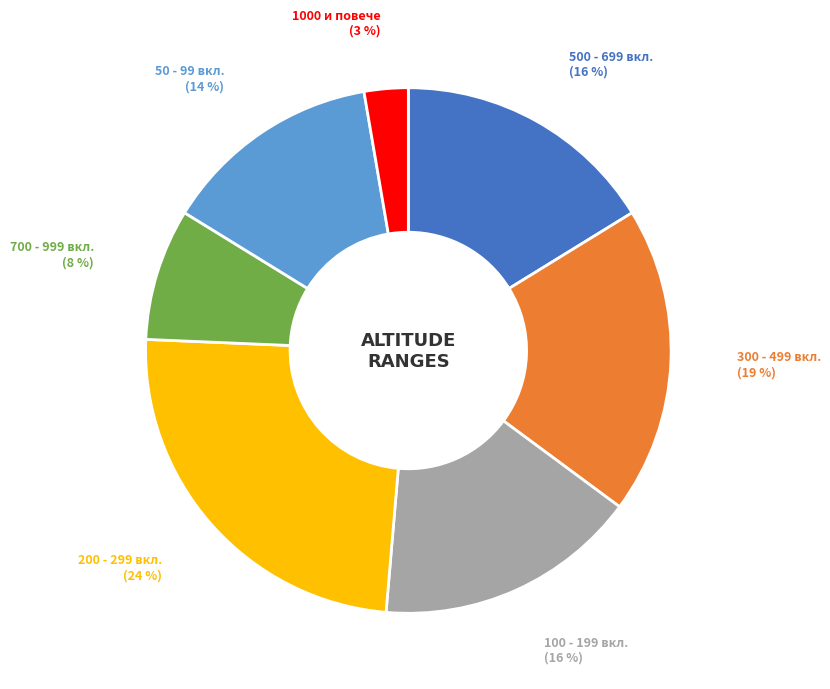

What is the ratio of the value at 50 - 99 вкл. (14 %) to the value at 300 - 499 вкл. (19 %)?

0.7